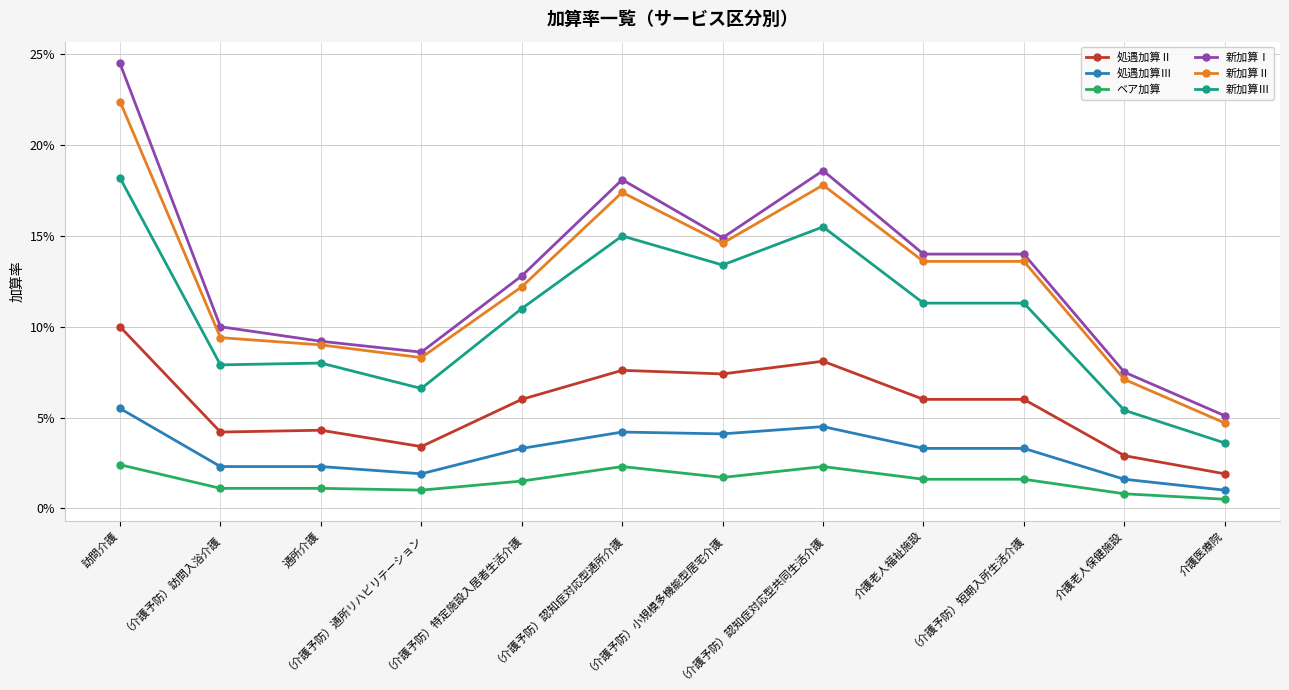

True or false: 新加算Ⅱ has a value of 0.1 at （介護予防）小規模多機能型居宅介護.

True